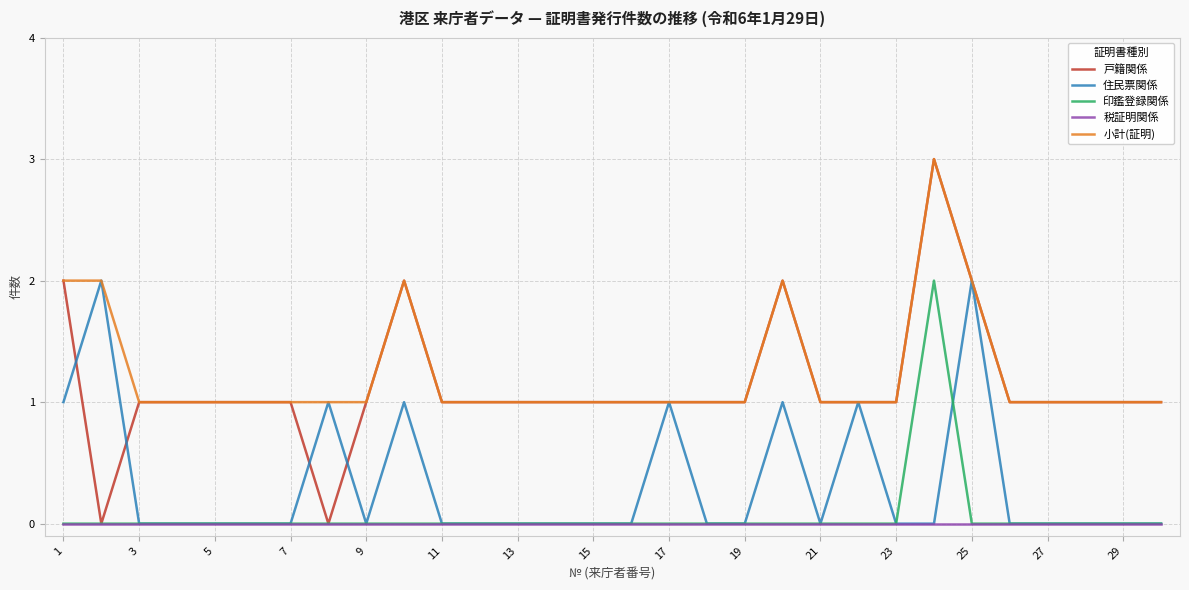

What is the highest value of the 小計(証明) series?

3